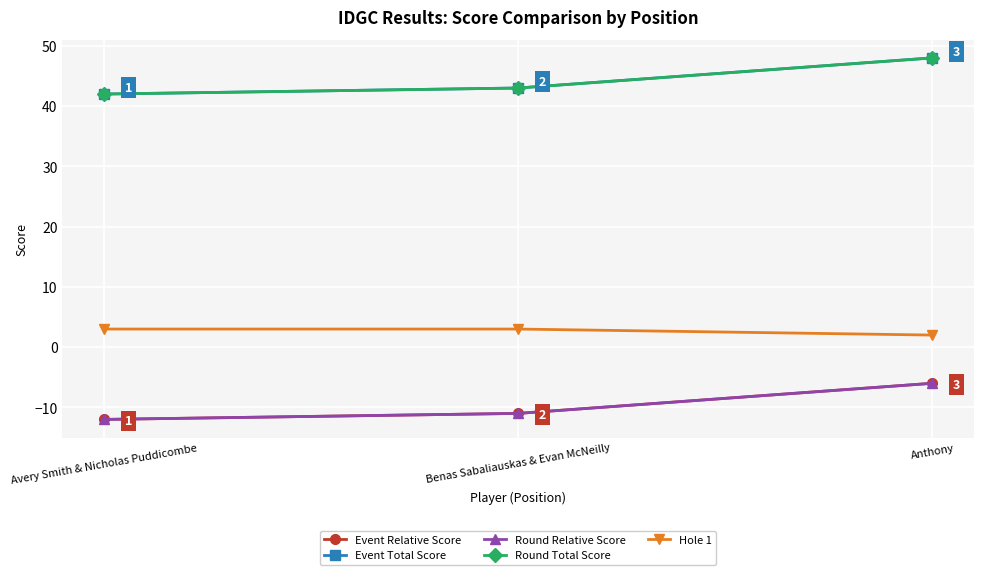

Is this an area chart (filled region under the line)?

No